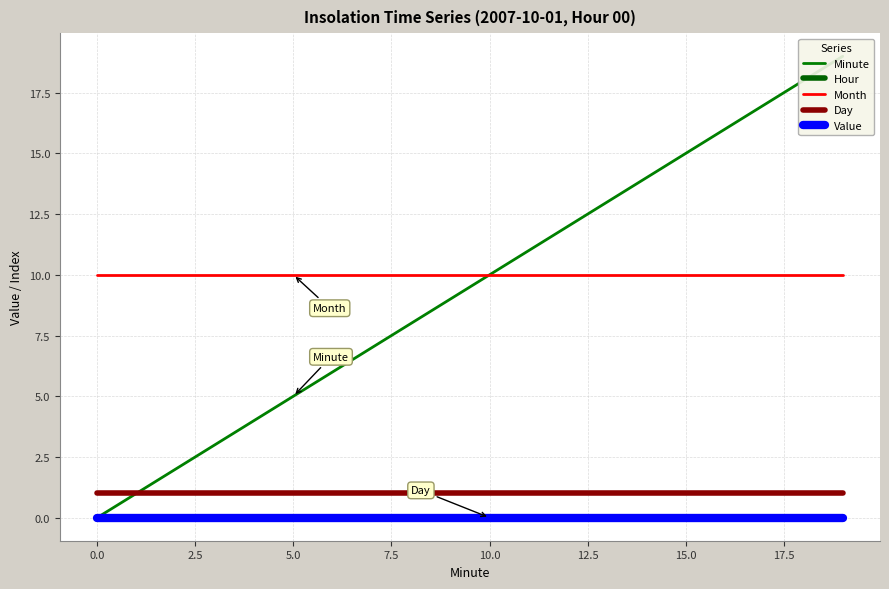

Between 7.5 and 12, which series saw the biggest shift?

Minute